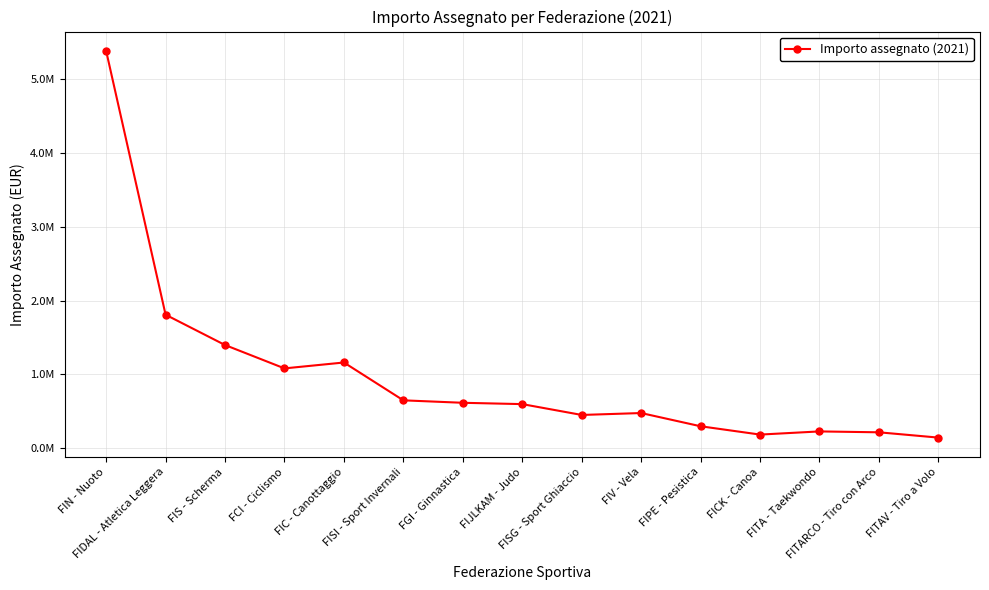

What is the difference between the maximum and minimum values?

5236686.7